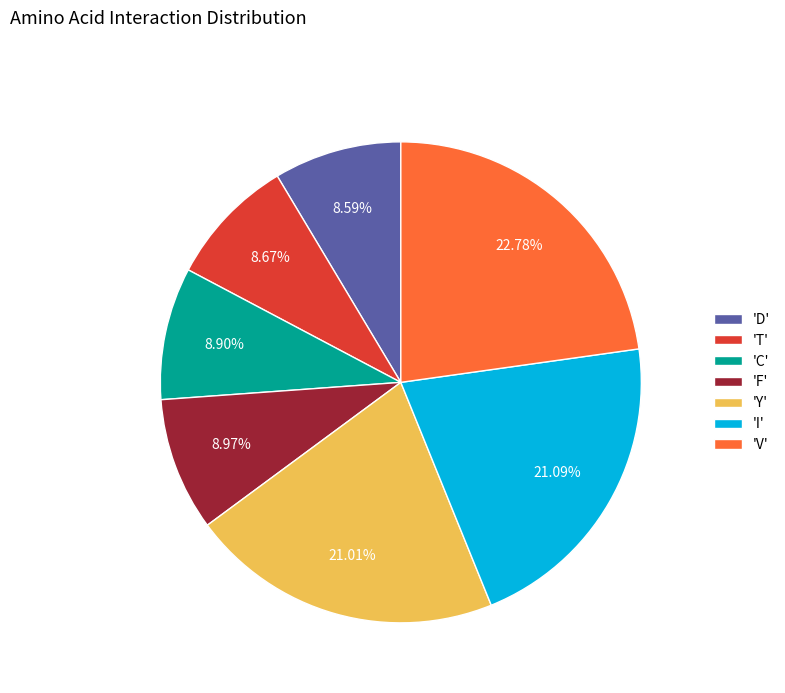

How many slices are in this pie chart?

7